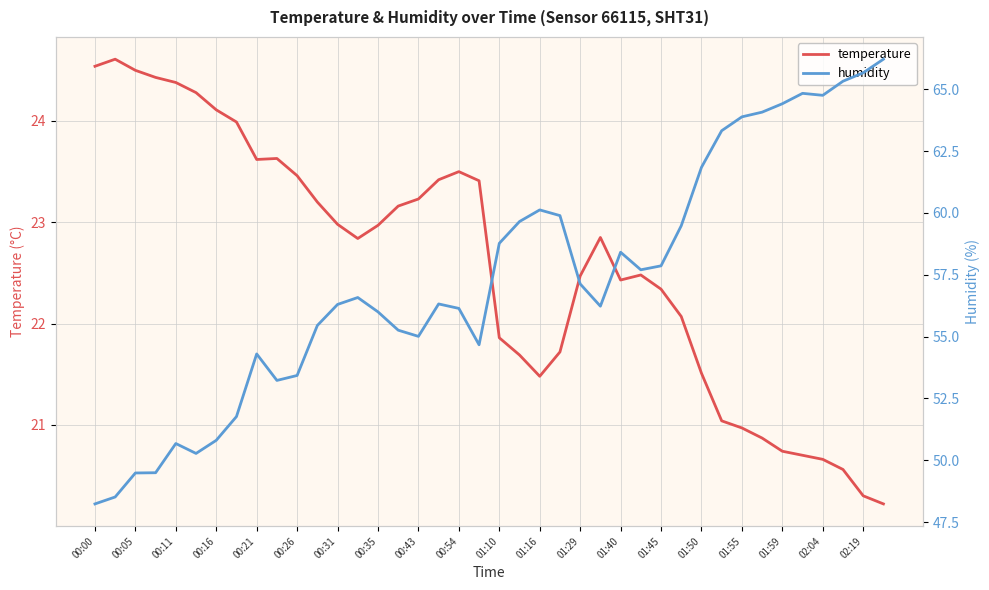

Is it true that temperature equals 11.3 at 00:21?

False